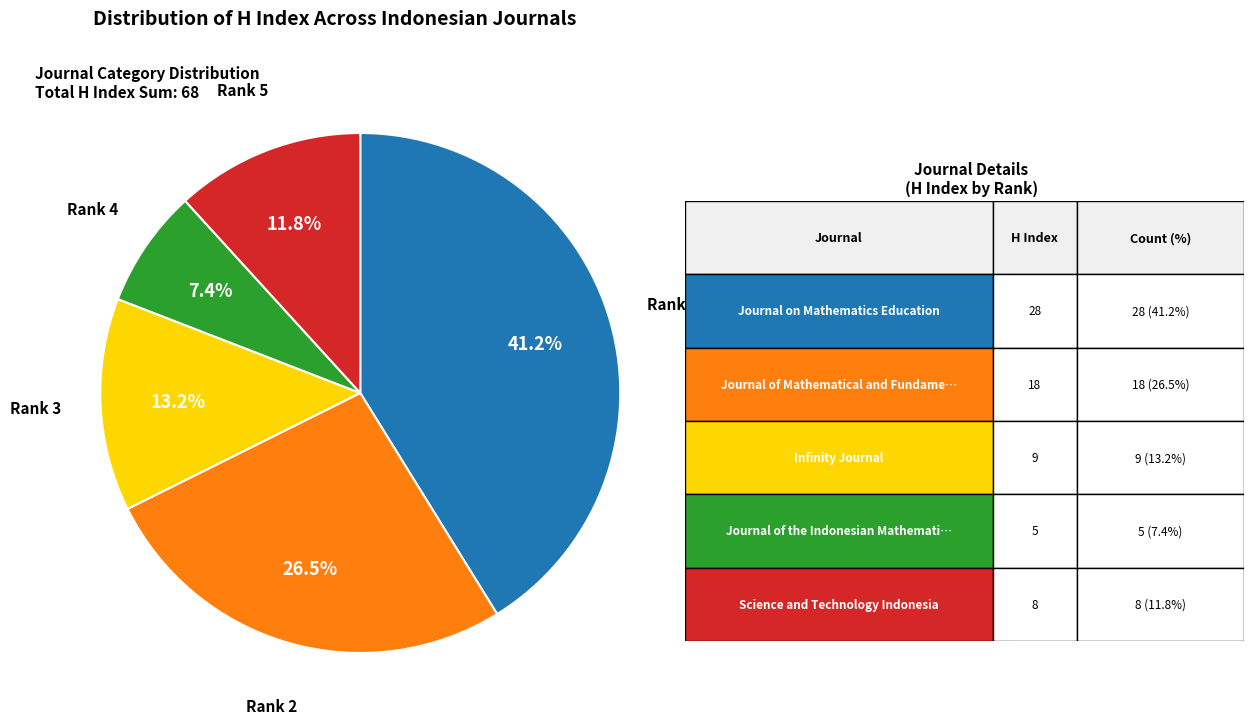

Does any single category account for the majority?

No